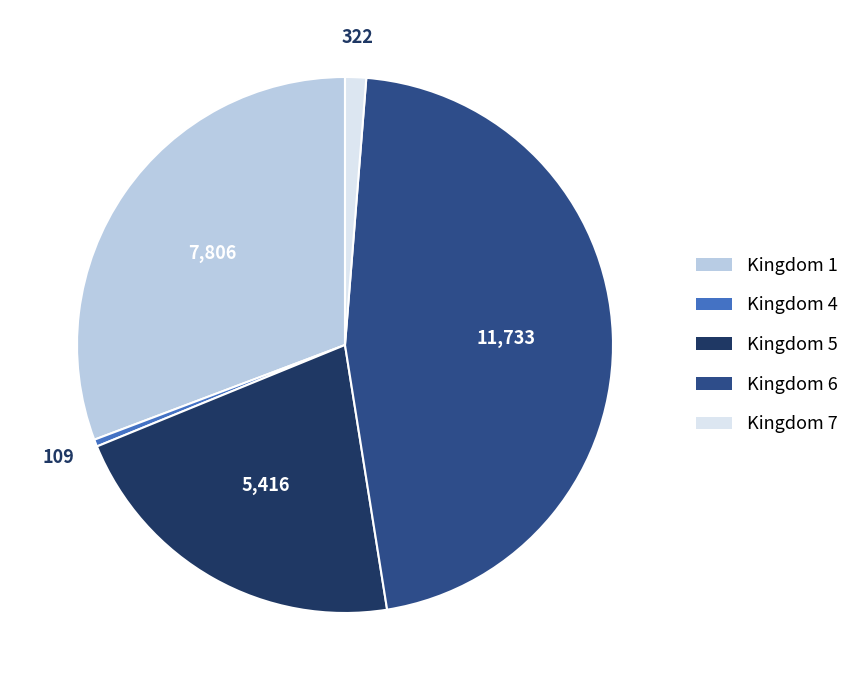

Is there a majority slice in this chart?

No